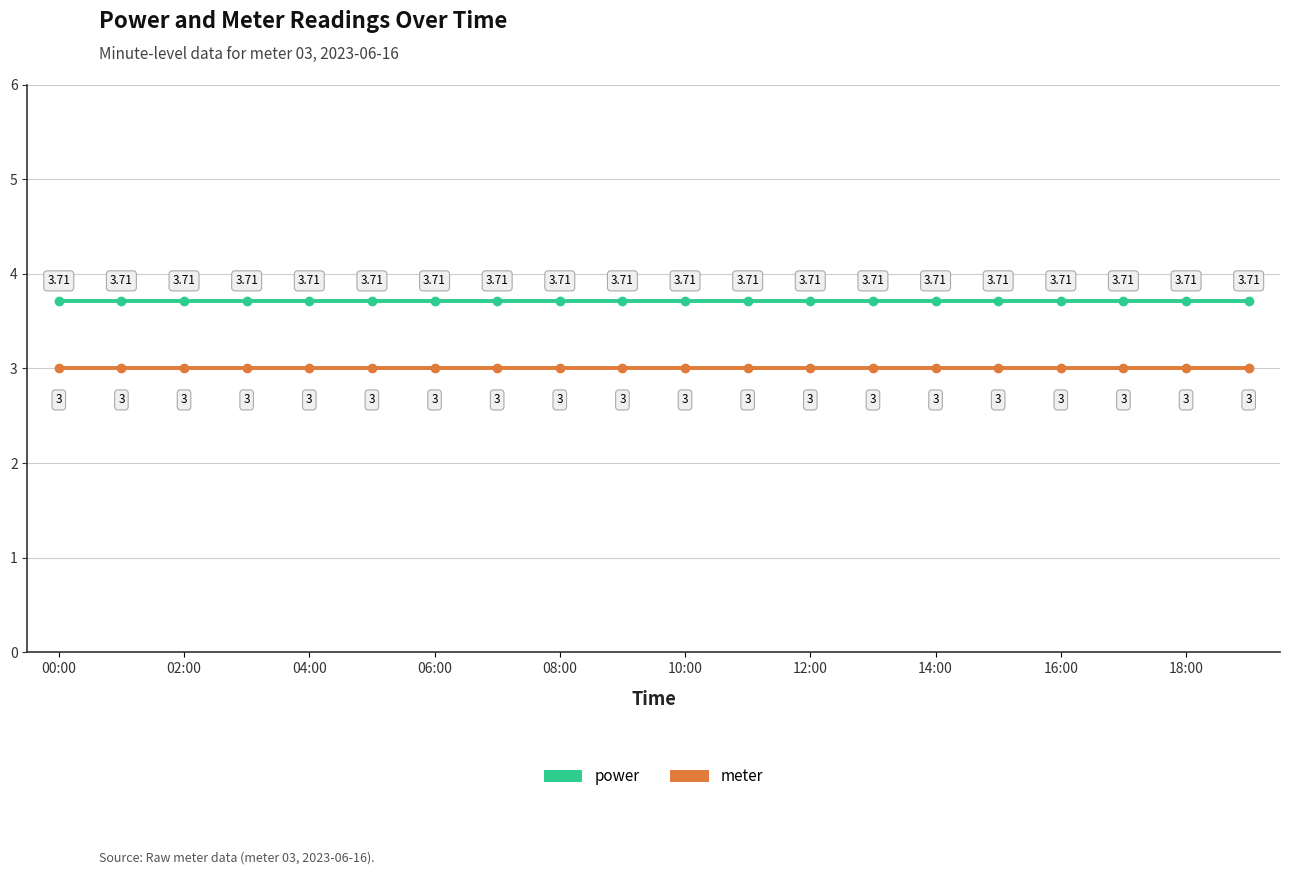

Which series has the largest total across all categories?

power